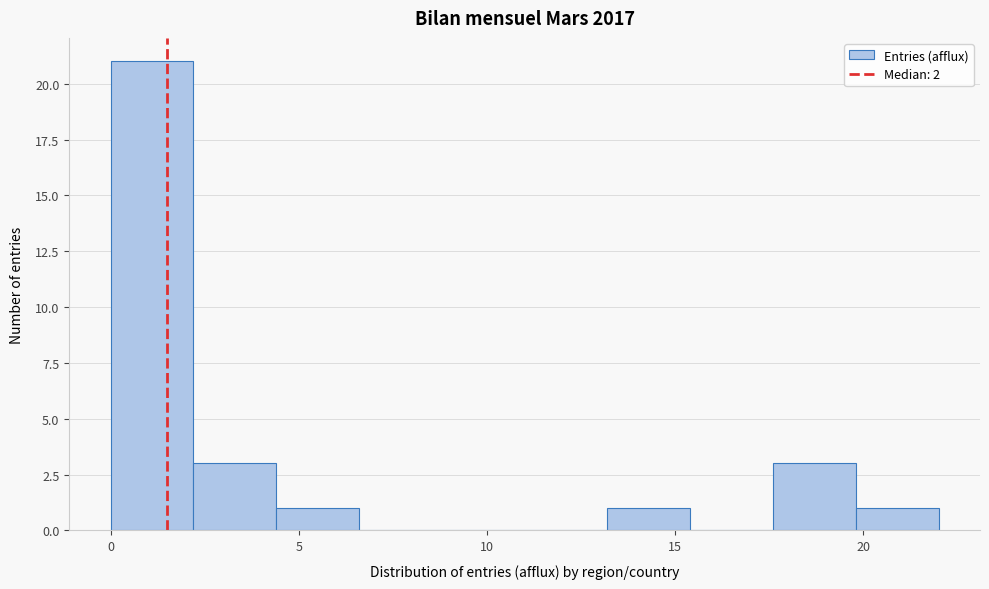

Reading left to right, list every bar in this chart as the range it spans on the x-axis followed by its height. Neither the bar edges nor the heights are printed on the chart, so give them approximately, as read against the axes.

0.0 to 2.2: 21
2.2 to 4.4: 3
4.4 to 6.6: 1
6.6 to 8.8: 0
8.8 to 11.0: 0
11.0 to 13.2: 0
13.2 to 15.4: 1
15.4 to 17.6: 0
17.6 to 19.8: 3
19.8 to 22.0: 1